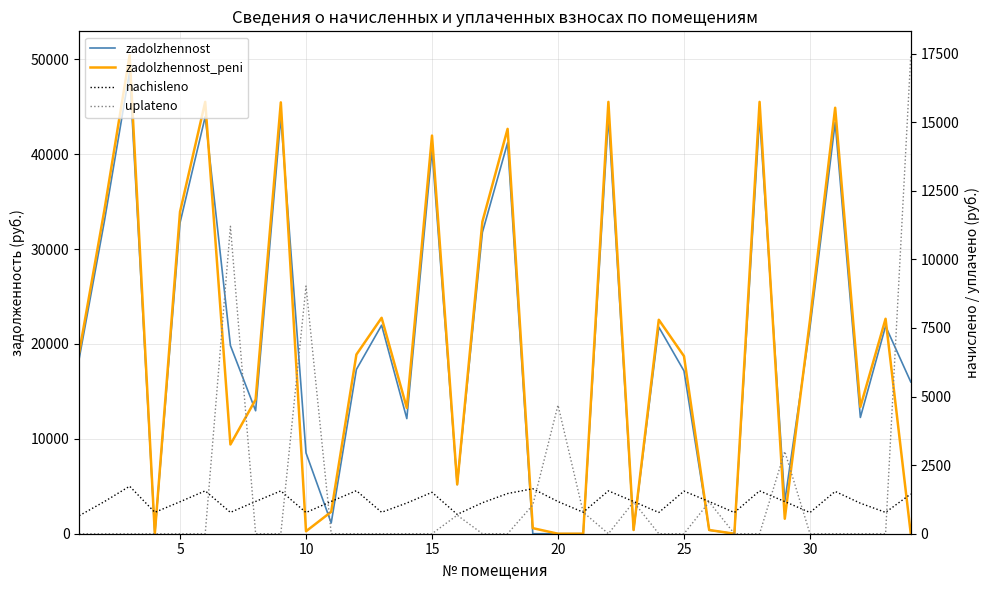

Which has a higher value, 20 or 10?

10